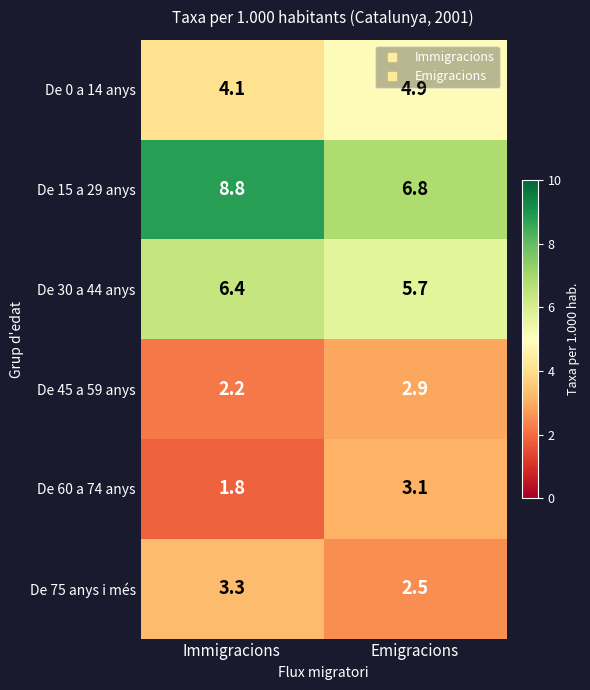

Is it true that De 60 a 74 anys equals 0.7 at Immigracions?

False